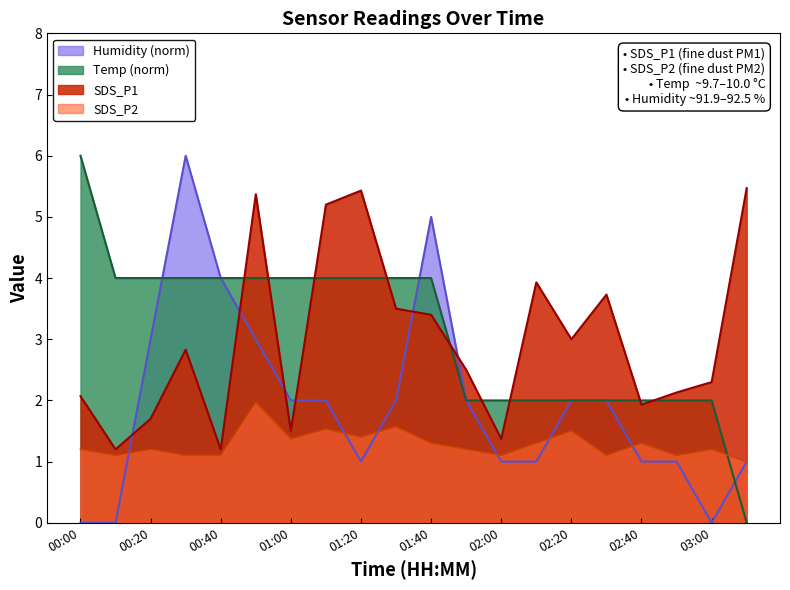

Rank the series by their maximum value, from lowest to highest.

SDS_P2, SDS_P1, Temp, Humidity